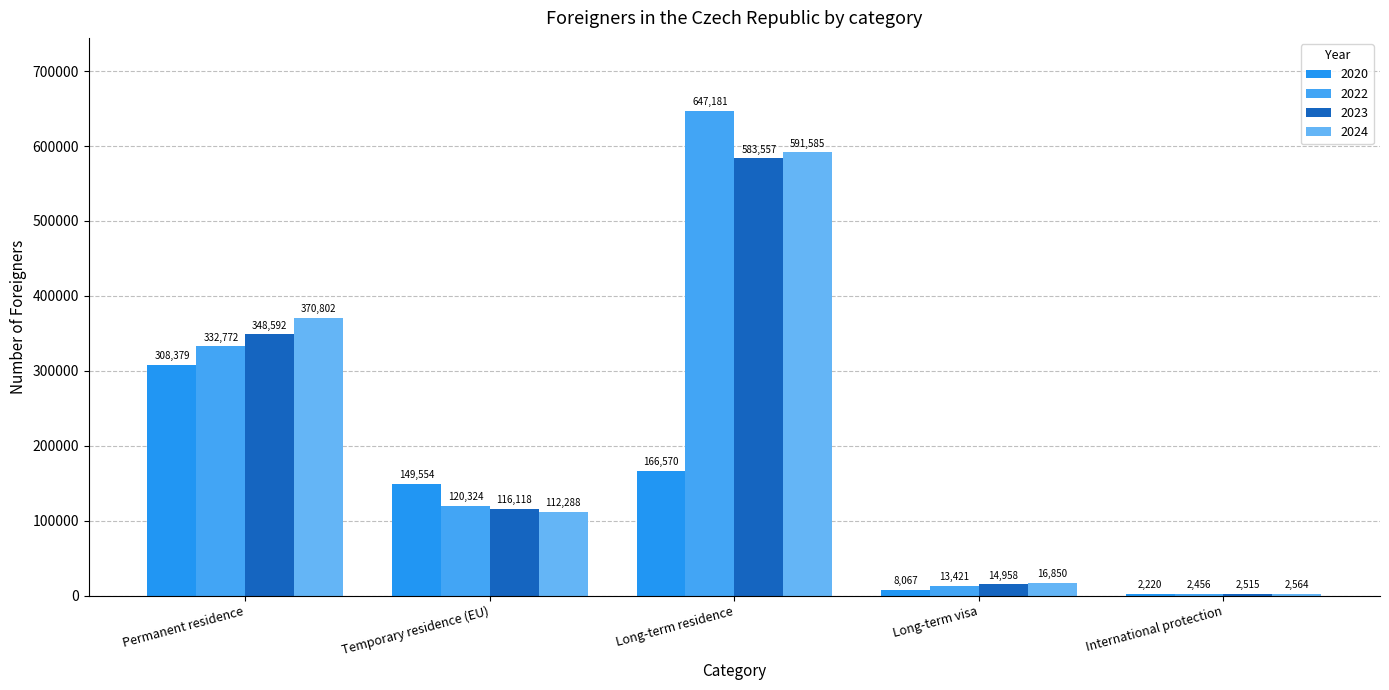

What is the value of the 2022 bar at the 4th from the left?

13421